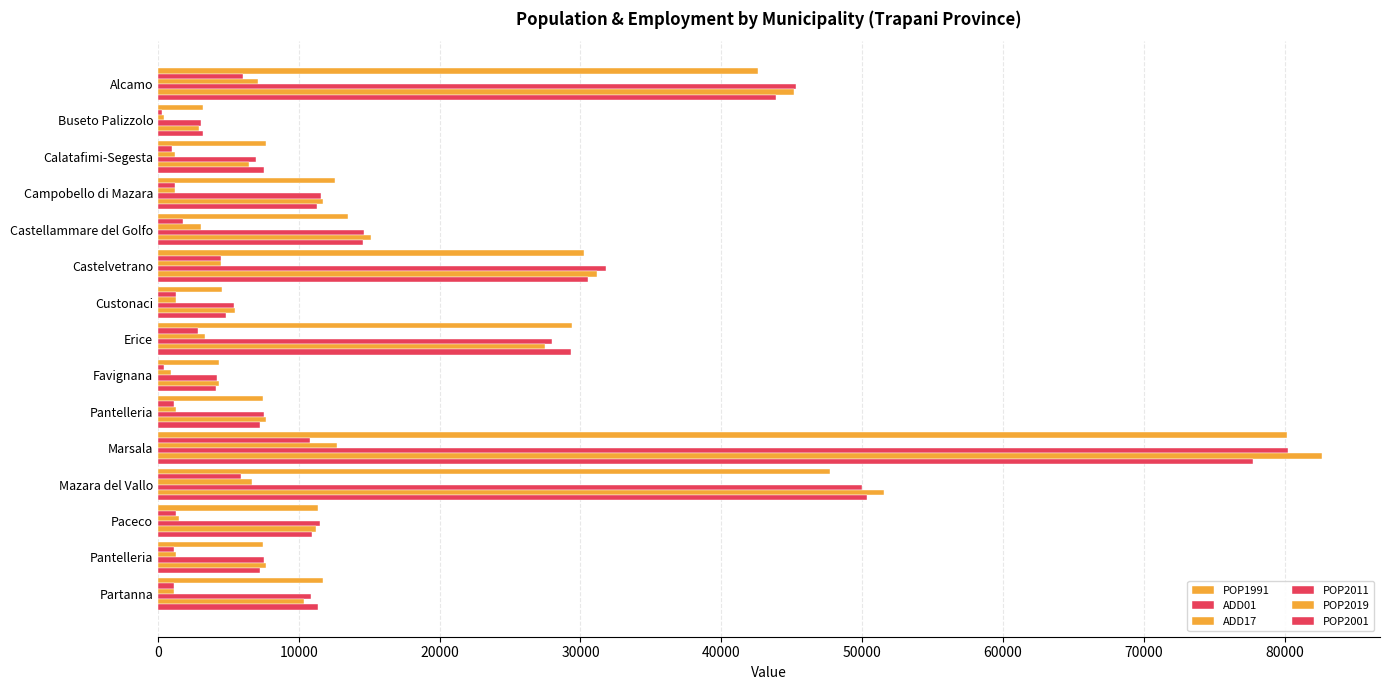

Count the number of data series in this chart.

6